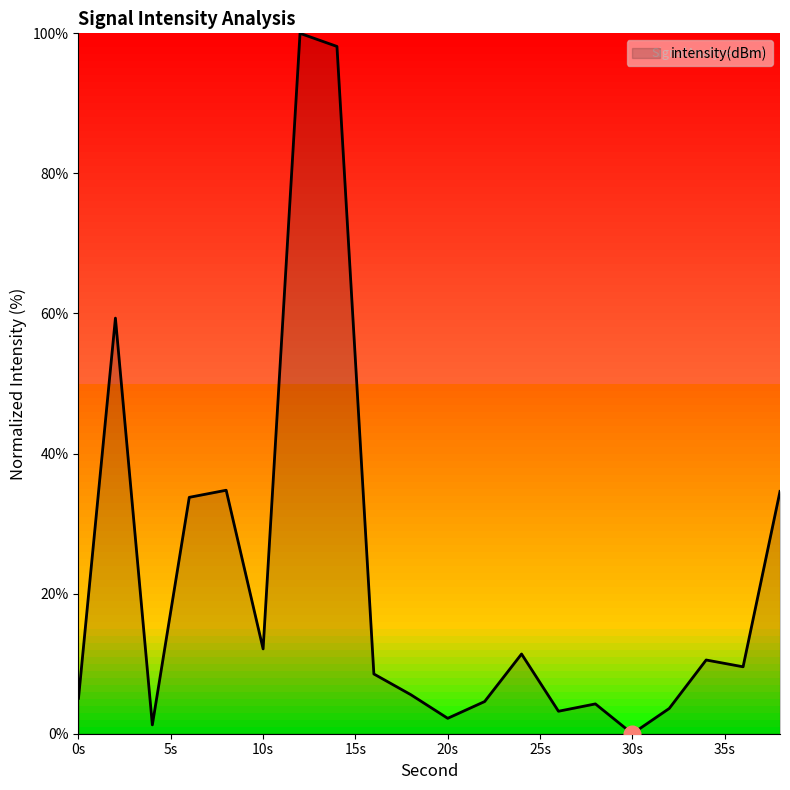

What is the difference between the maximum and minimum values?

100.0